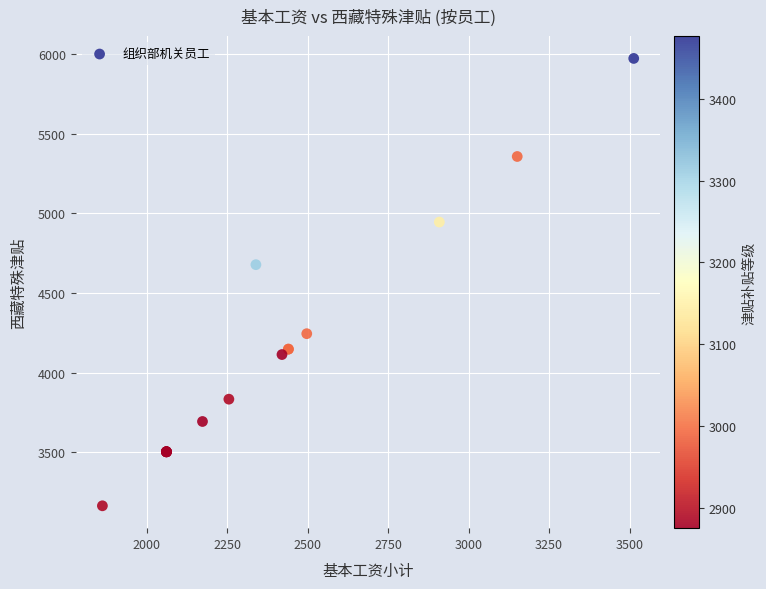

What Y value in the scatter plot is closest to 4568?

4678.0